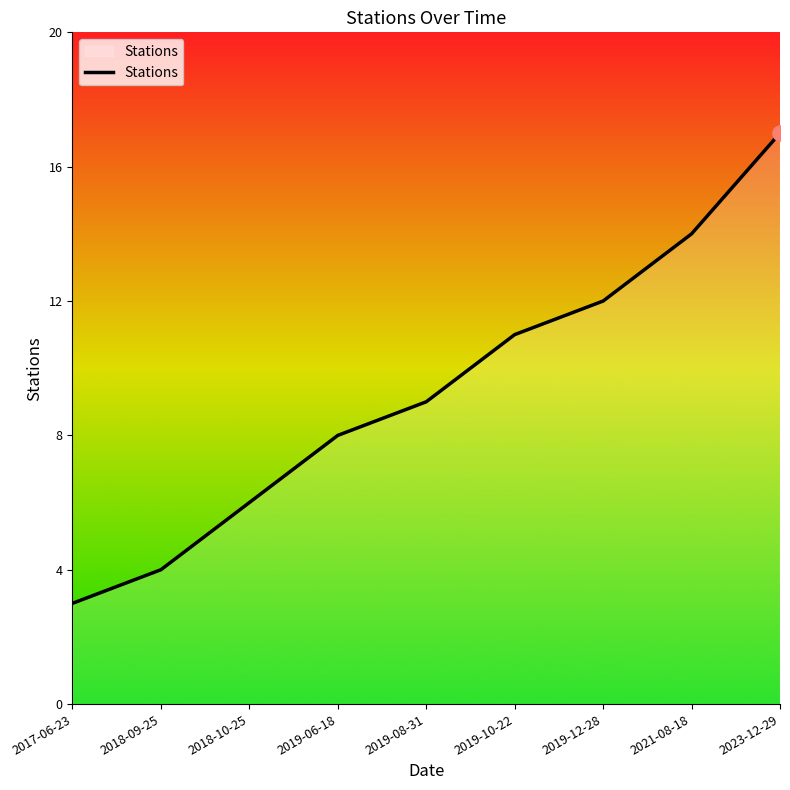

What is the change in value from 2017-06-23 to 2023-12-29?

+14